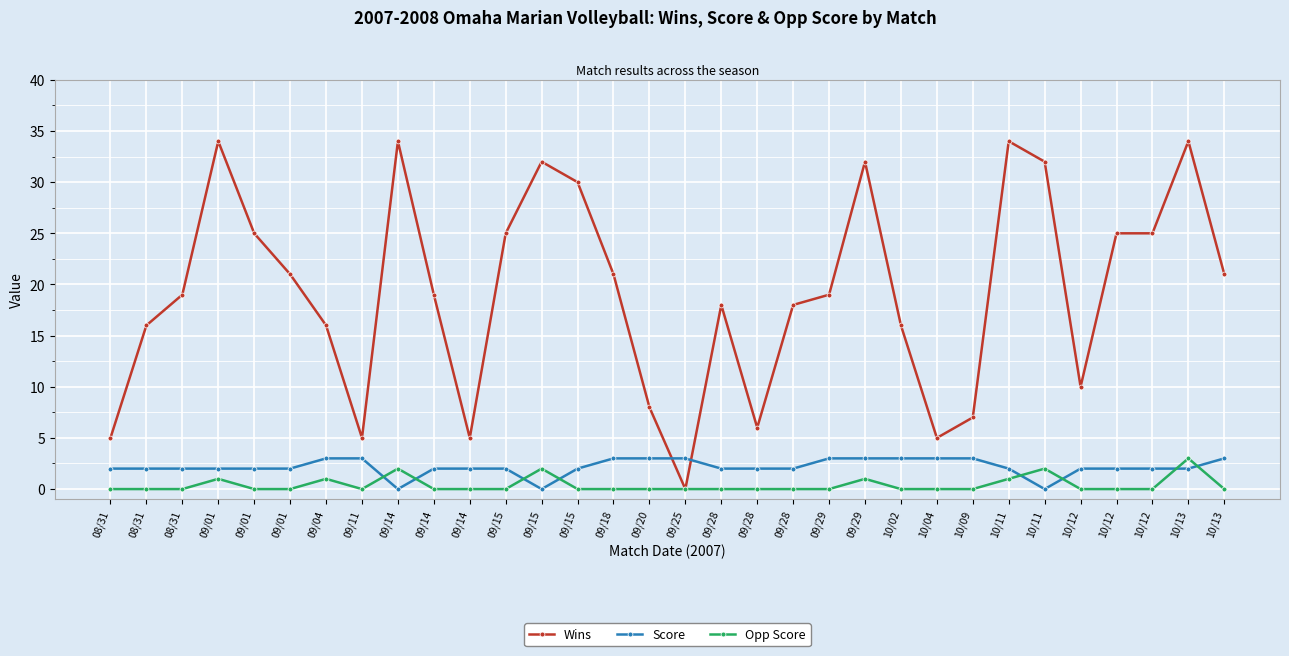

At which category does Opp Score reach its first local valley?

09/11